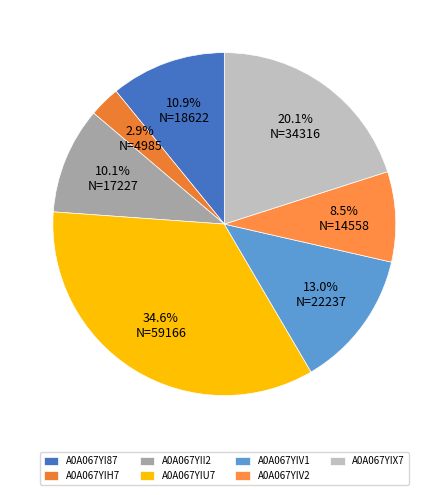

Is the sum of A0A067YIX7 and A0A067YIH7 greater than half?

No